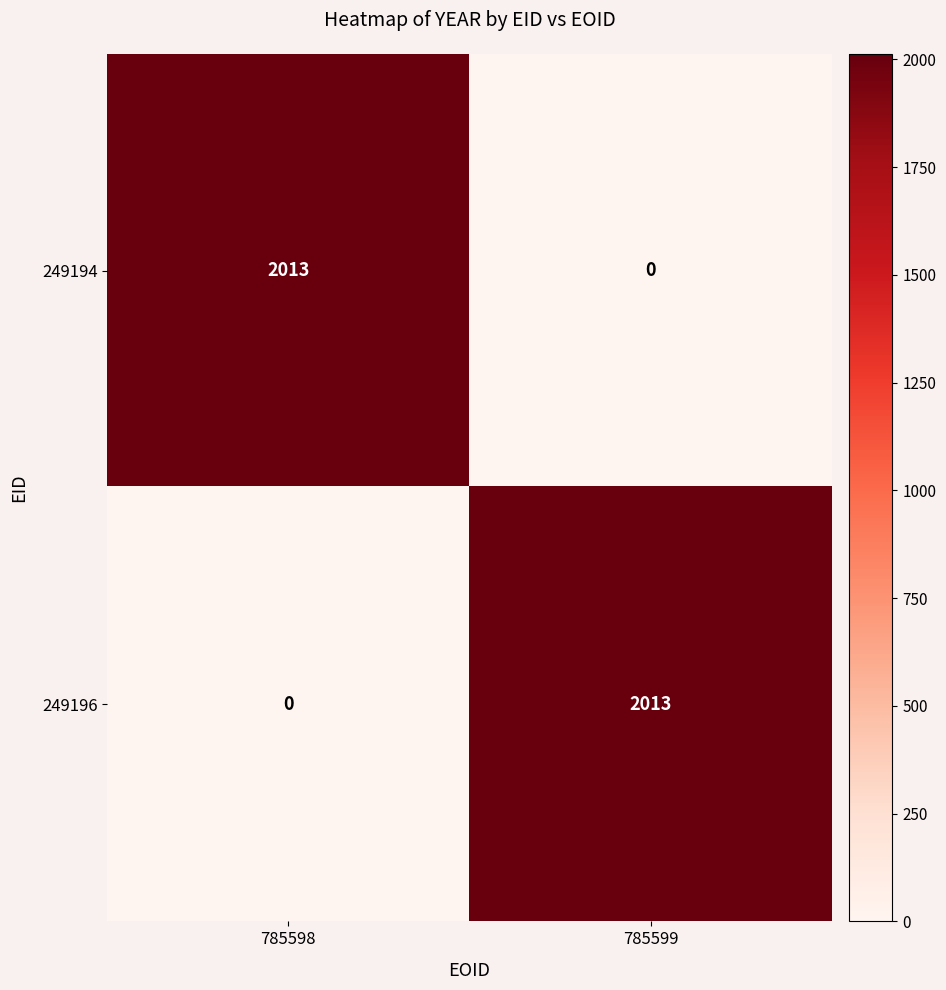

At 785598, list the series in order from largest to smallest.

249194, 249196